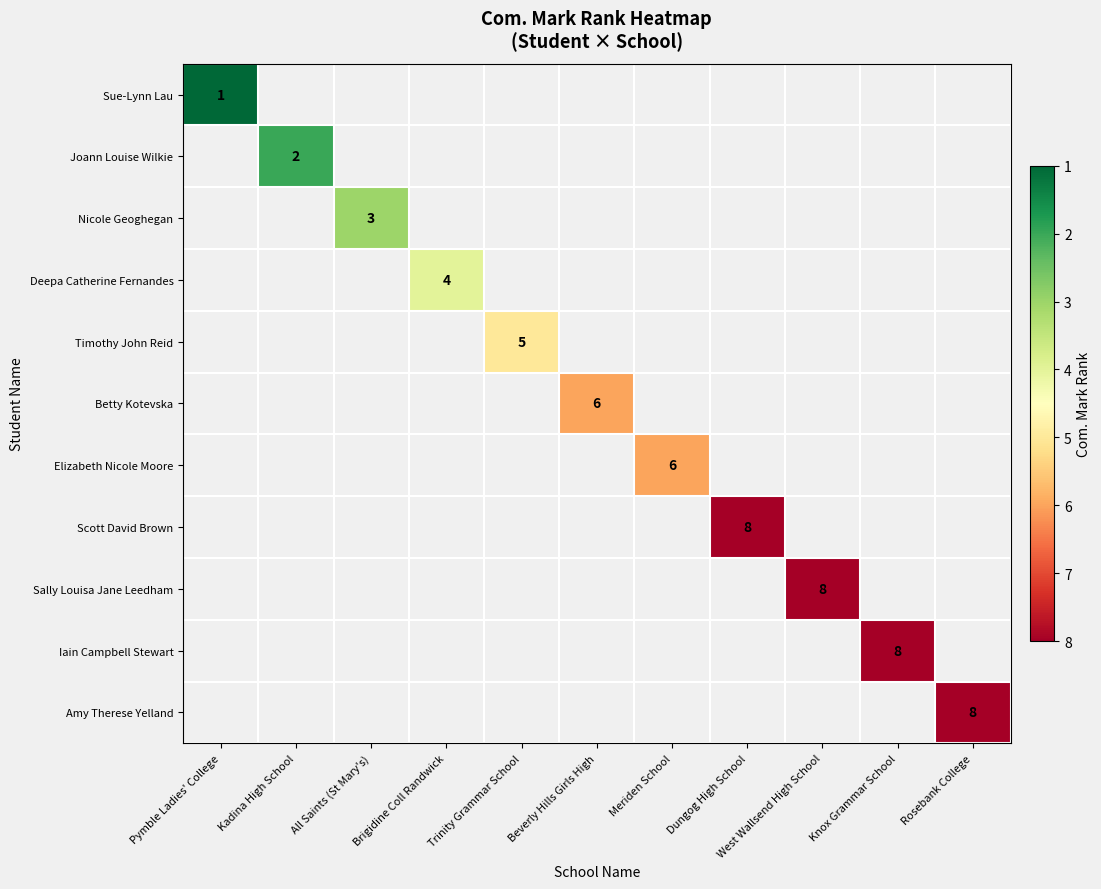

The Amy Therese Yelland series shows 11 at Rosebank College. True or false?

False